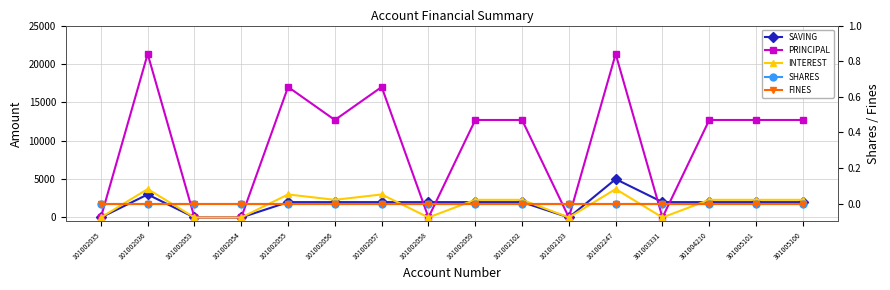

At 101002056, list the series in order from largest to smallest.

PRINCIPAL, INTEREST, SAVING, SHARES, FINES